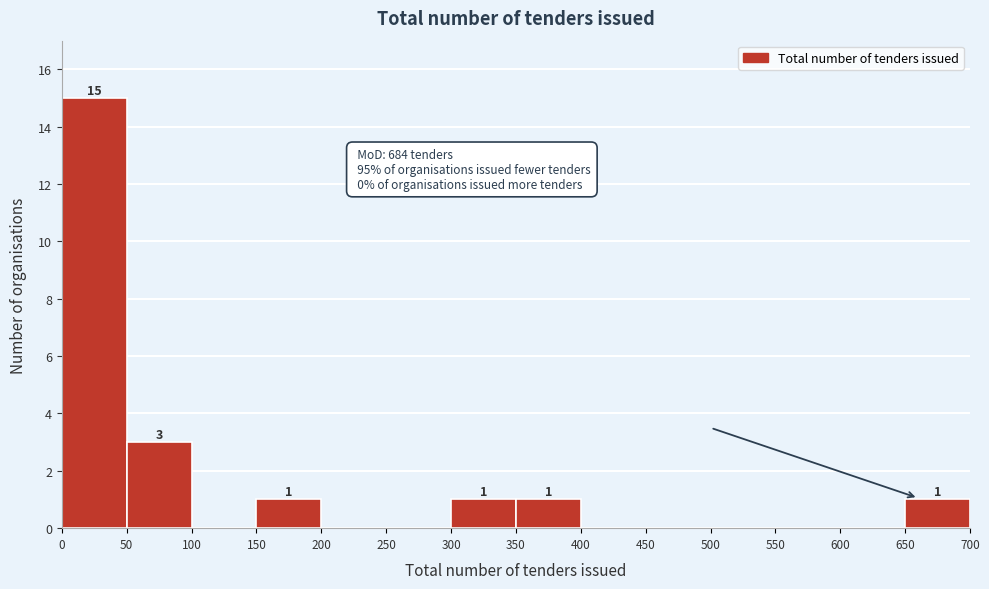

Which range on the x-axis has the tallest bar?

0 to 50